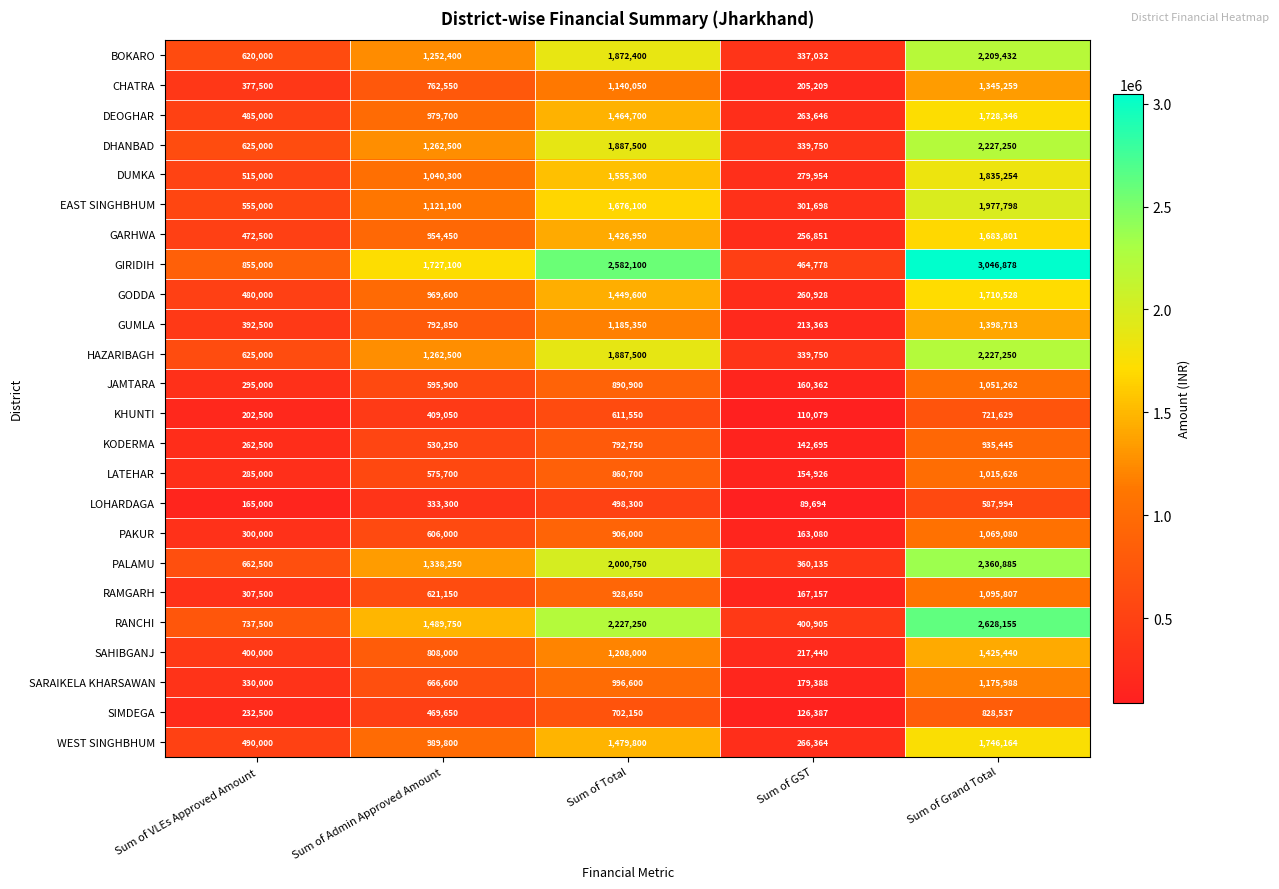

Between Sum of VLEs Approved Amount and Sum of Grand Total, which series saw the biggest shift?

GIRIDIH